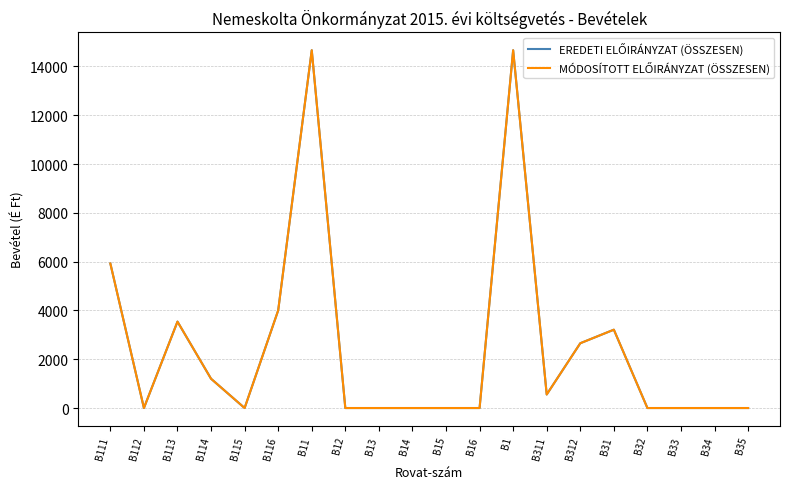

Does the chart display data point markers on the line(s)?

No